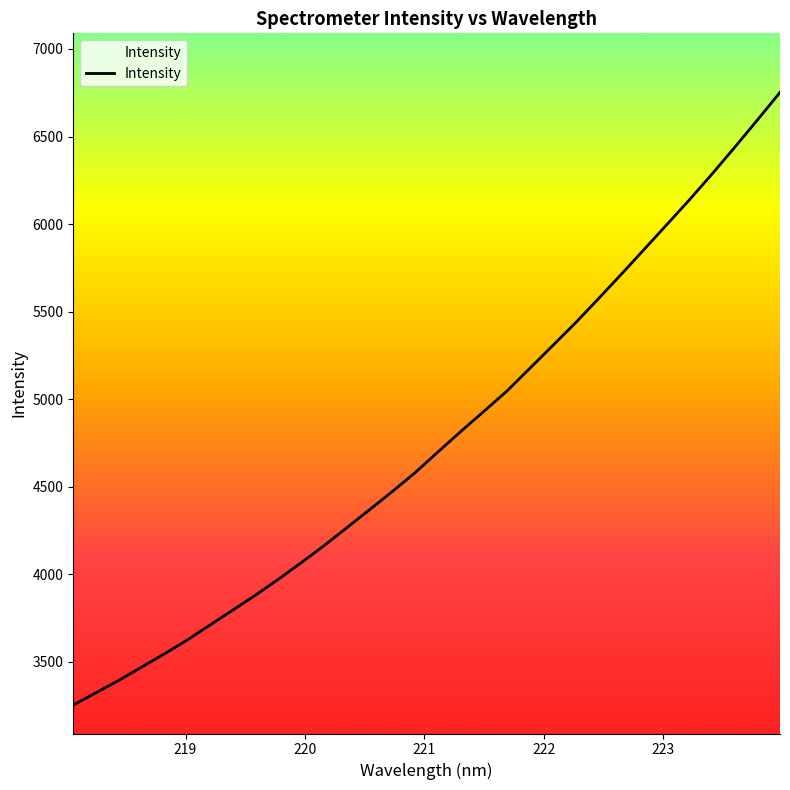

What is the minimum value shown in the chart?

3252.5